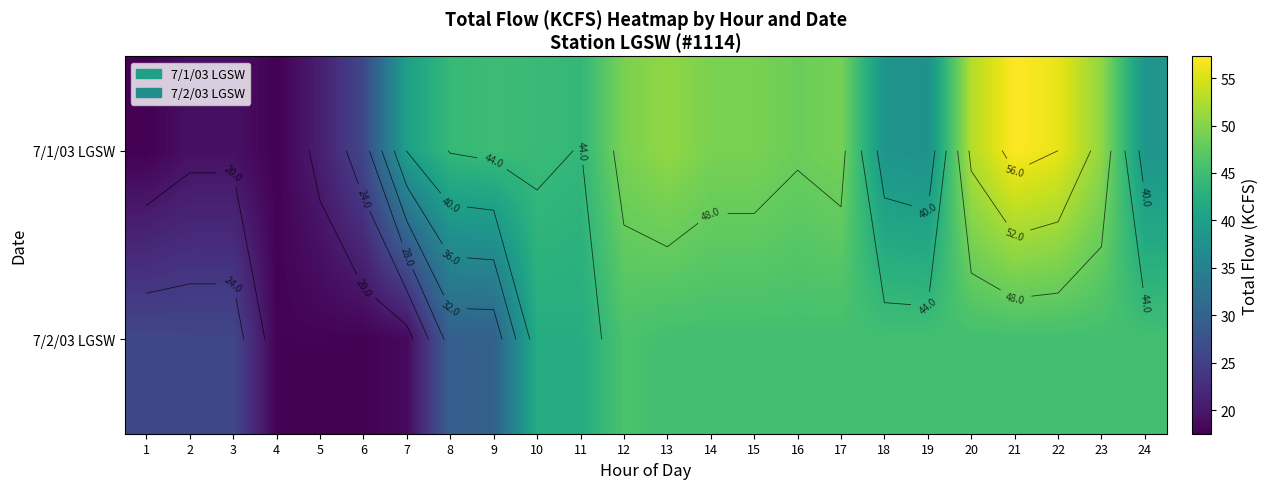

How many data points in 7/1/03 LGSW are above 44?

13